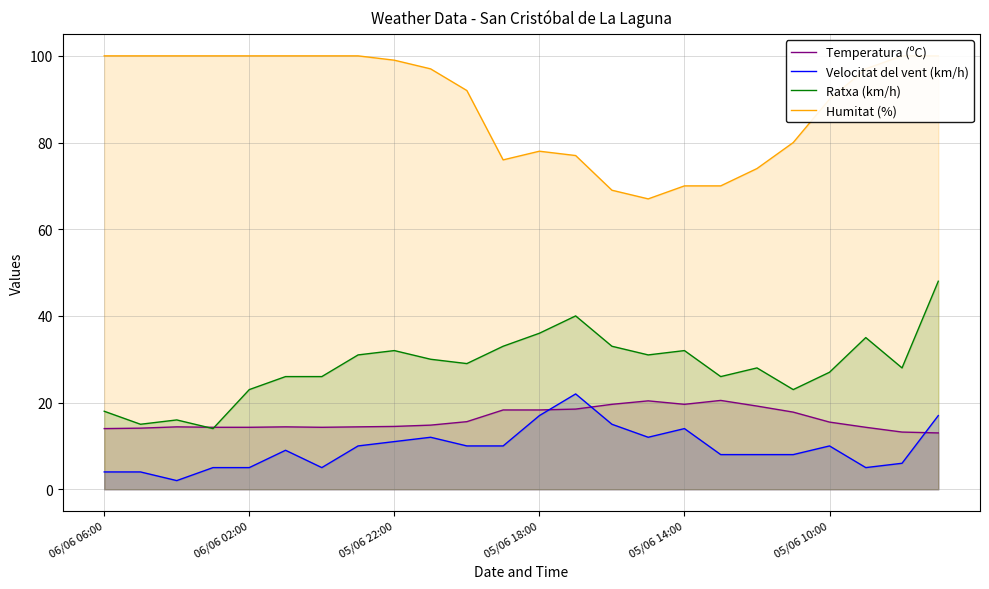

How many data points in Humitat (%) are less than 97?

11